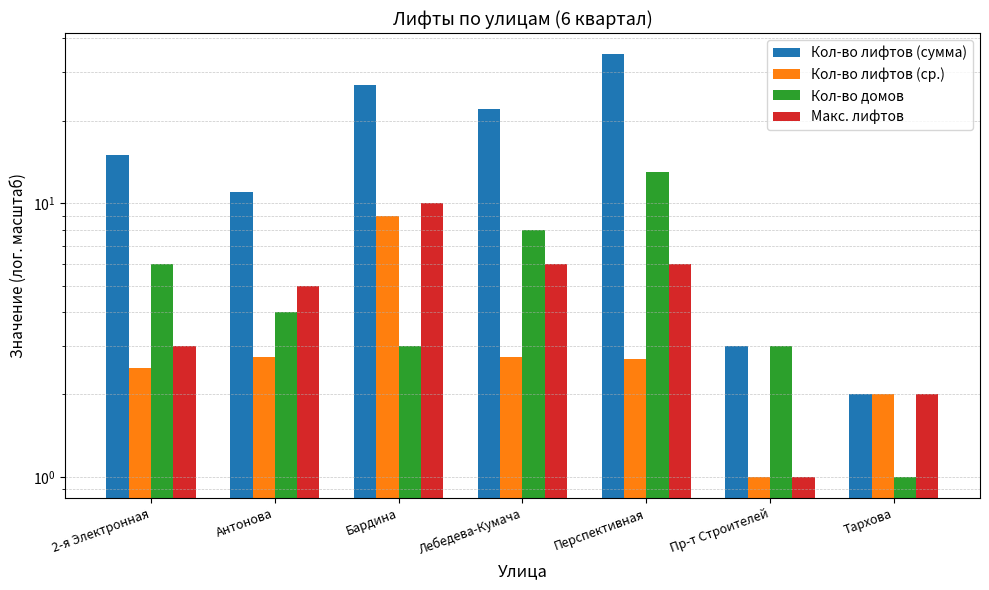

What is the spread (max minus min) of values at Пр-т Строителей?

2.0